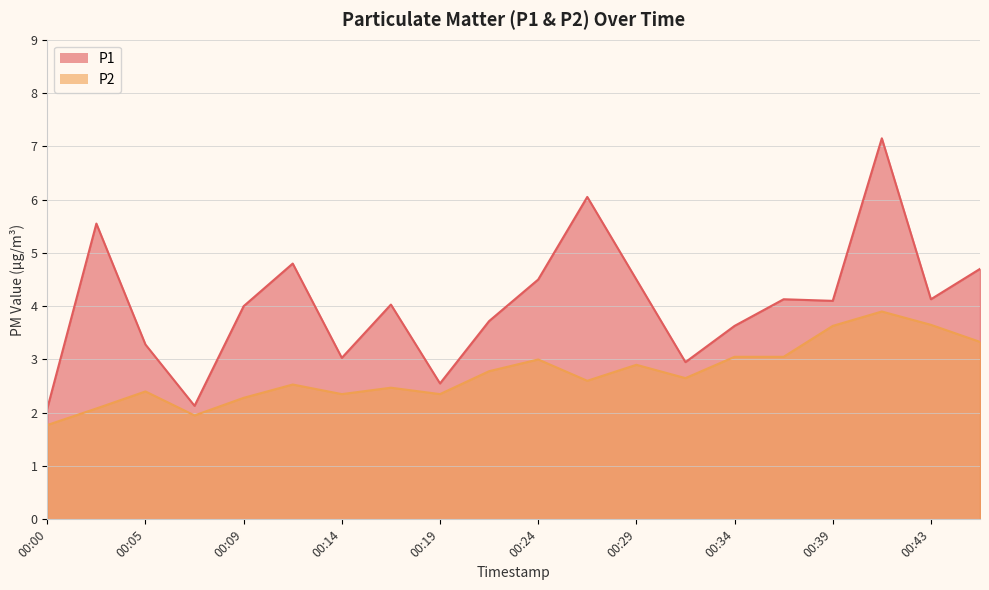

Reading left to right, list all the values displayed in this chart.

P1: 00:00=2.1	00:02=5.5	00:05=3.3	00:07=2.1	00:09=4.0	00:12=4.8	00:14=3.0	00:17=4.0	00:19=2.5	00:22=3.7	00:24=4.5	00:26=6.0	00:29=4.5	00:31=3.0	00:34=3.6	00:36=4.1	00:39=4.1	00:41=7.2	00:43=4.1	00:46=4.7
P2: 00:00=1.8	00:02=2.1	00:05=2.4	00:07=1.9	00:09=2.3	00:12=2.5	00:14=2.4	00:17=2.5	00:19=2.4	00:22=2.8	00:24=3.0	00:26=2.6	00:29=2.9	00:31=2.6	00:34=3.0	00:36=3.0	00:39=3.6	00:41=3.9	00:43=3.6	00:46=3.3